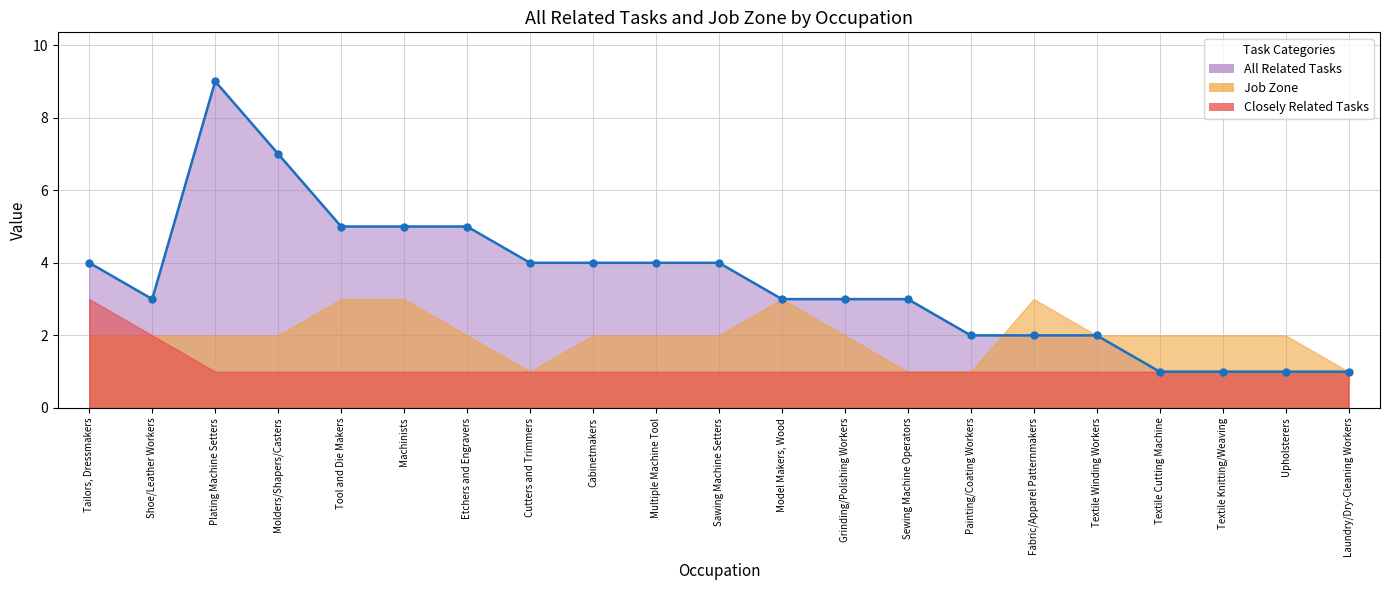

What is the minimum value shown in the chart?

1